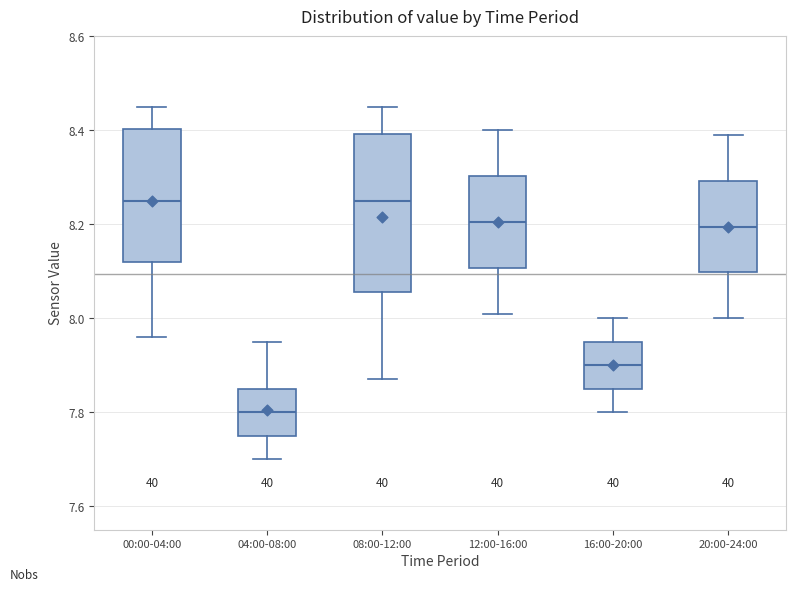

Which box has the lowest median line?

04:00-08:00